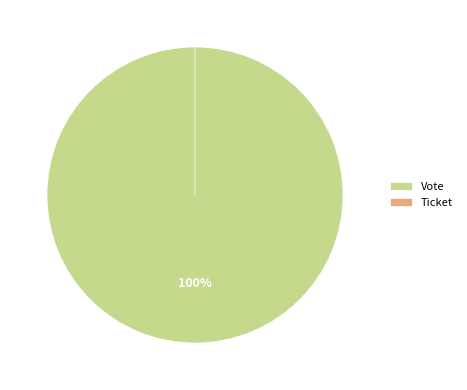

Which slice represents more than half of the pie?

Vote